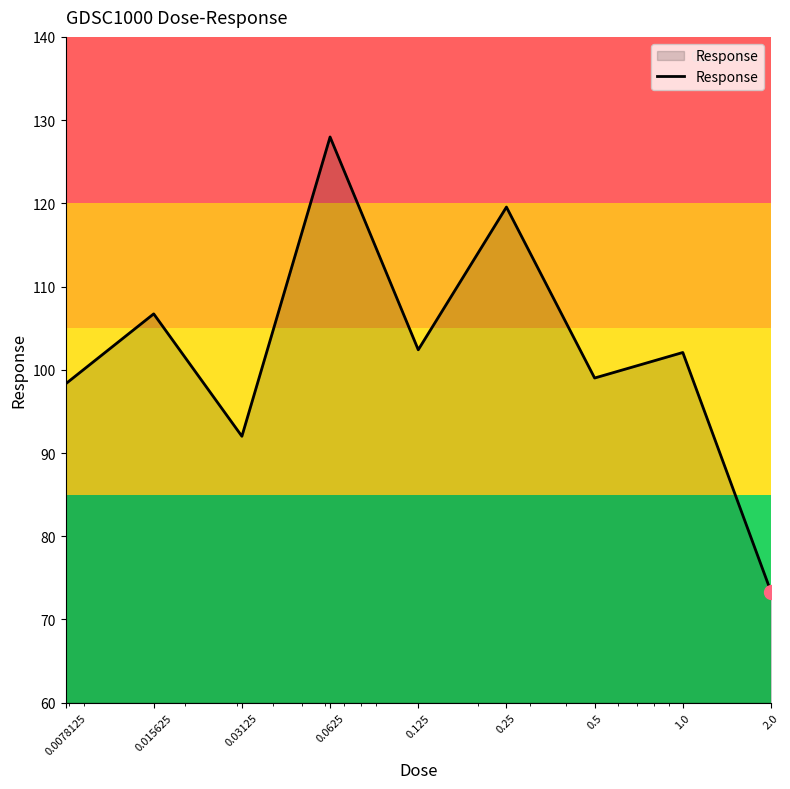

What is the smallest value displayed?

73.3